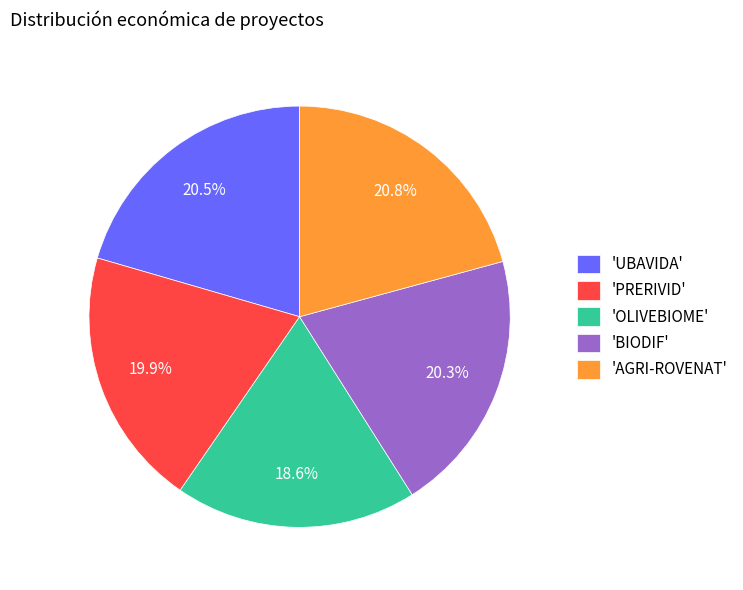

How many segments does this pie chart have?

5